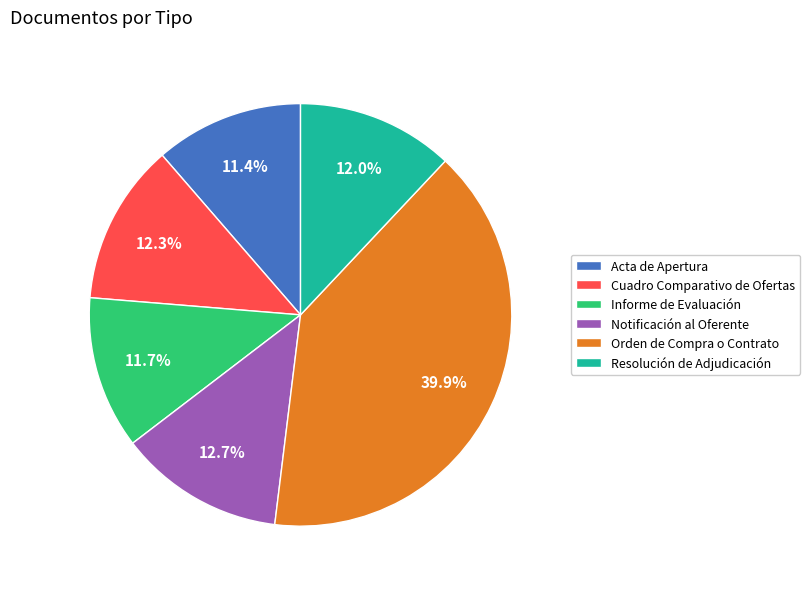

The Orden de Compra o Contrato slice represents 40% of the pie. True or false?

True